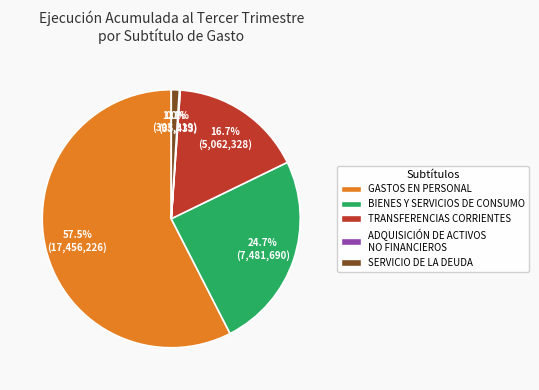

Which slice is the largest?

GASTOS EN PERSONAL